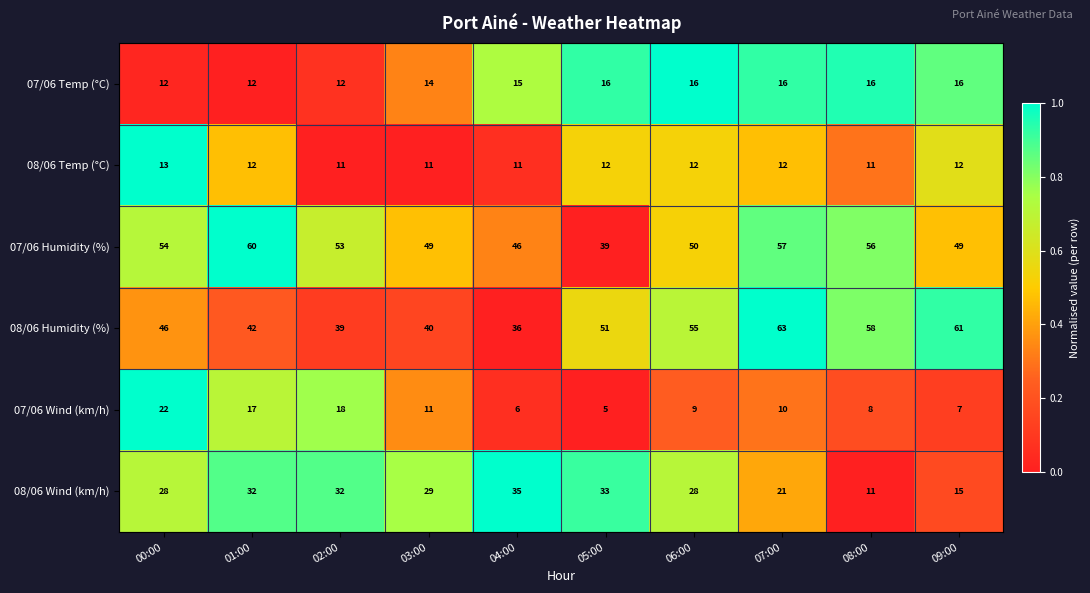

What is the sum of the 08/06 Humidity (%) values at 00:00 and 08:00?

104